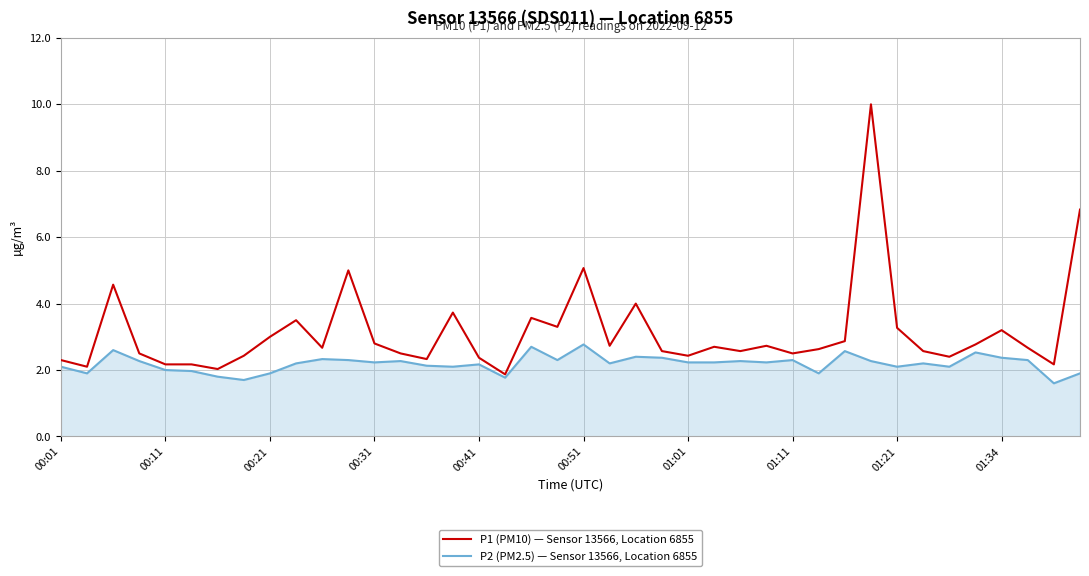

Rank the series by their maximum value, from lowest to highest.

P2 (PM2.5) — Sensor 13566, Location 6855, P1 (PM10) — Sensor 13566, Location 6855